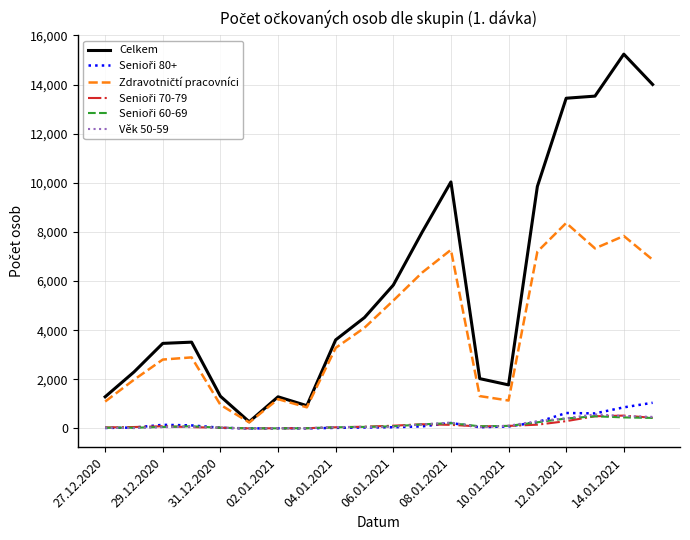

Which series has the widest spread of values?

Celkem